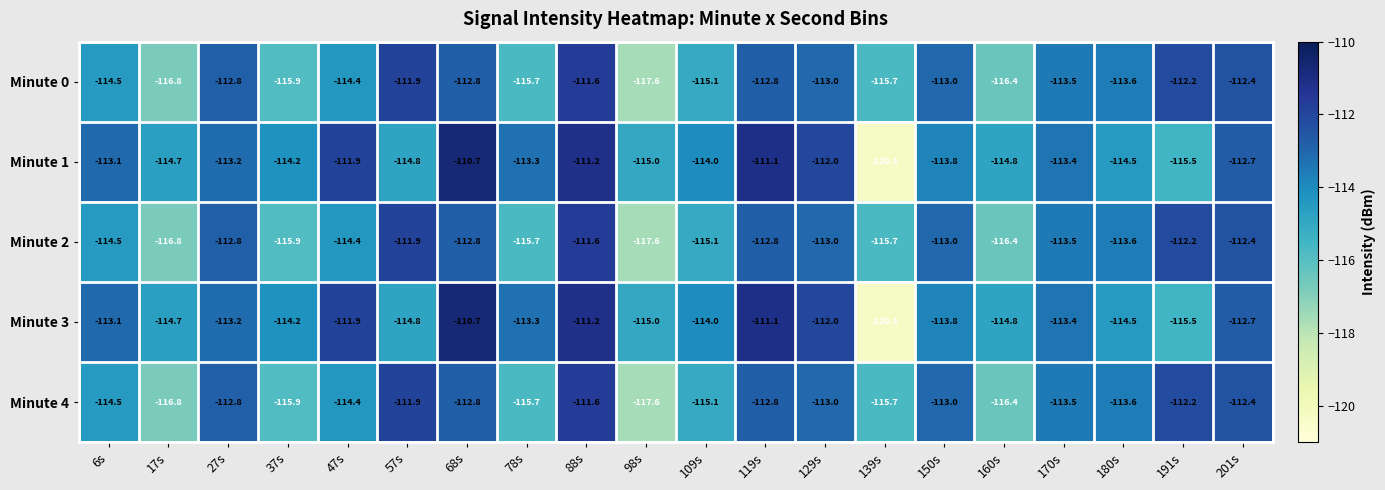

What is the maximum value shown in the chart?

-110.7